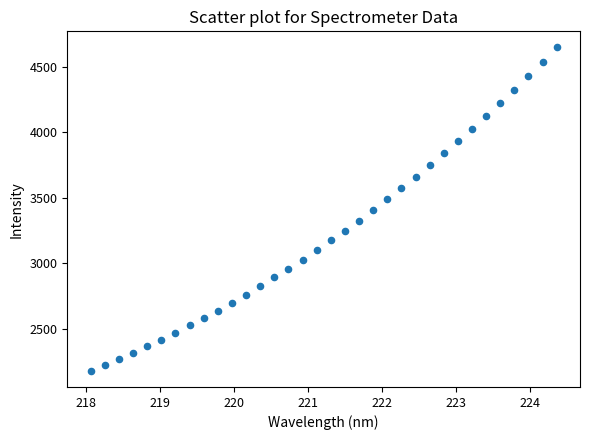

What is the range of X values (max minus min)?

6.3